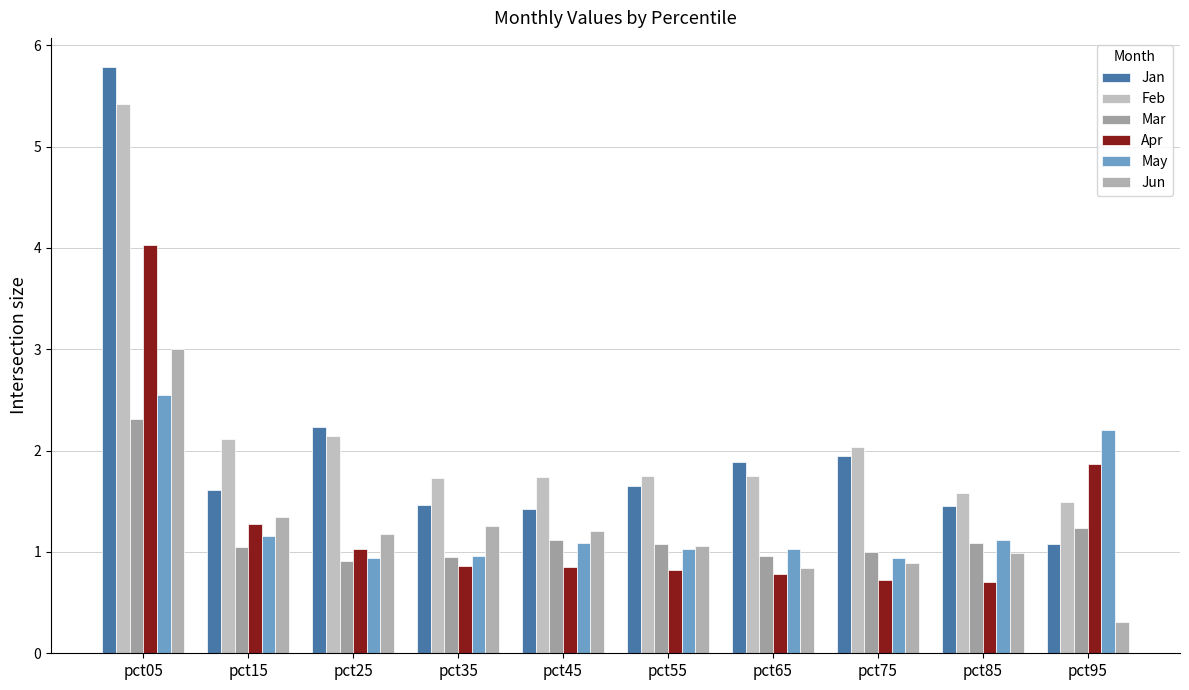

Which has a higher value, pct25 or pct55?

pct25